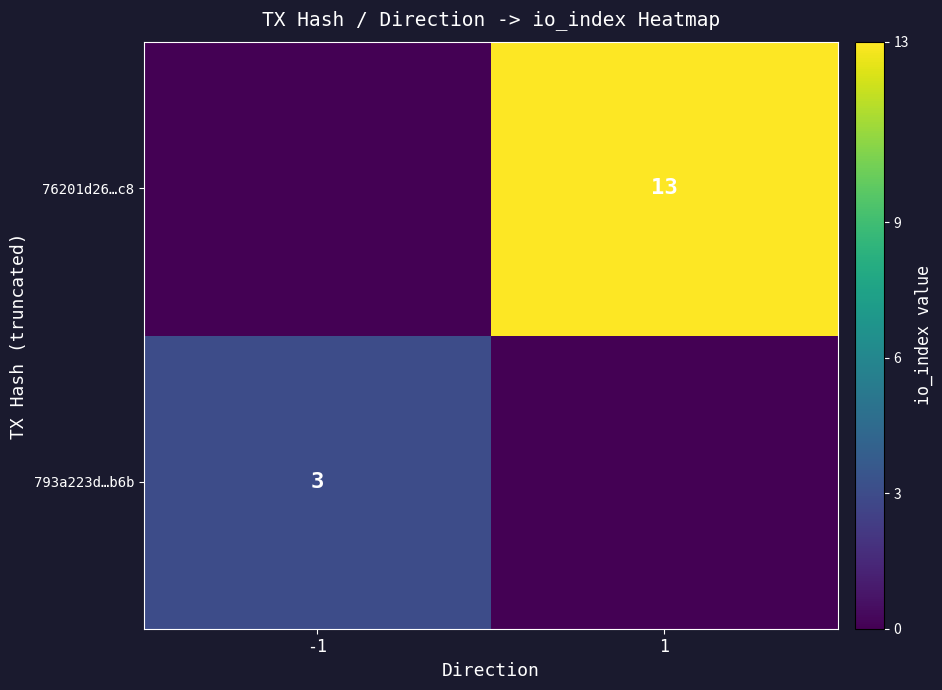

Is it true that 76201d26…c8 equals 13 at 1?

True